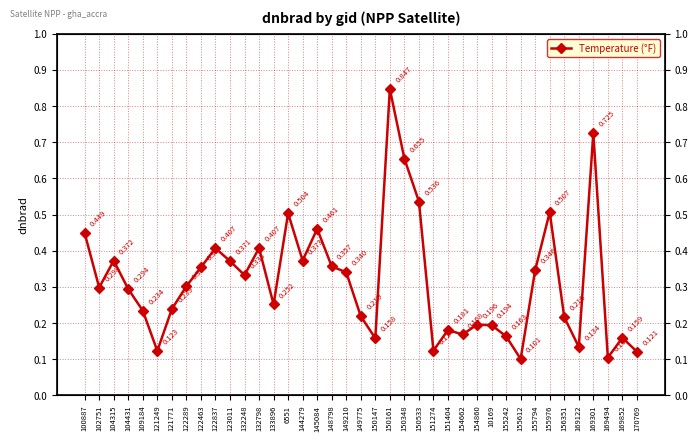

The value at 109184 is 0.2. True or false?

True